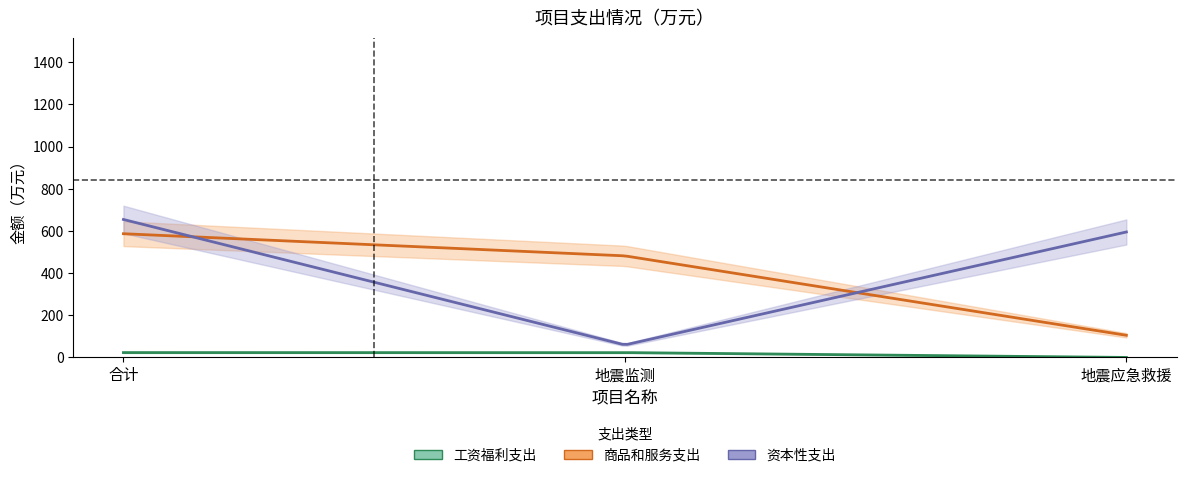

How many values in the 商品和服务支出 series exceed 481?

2